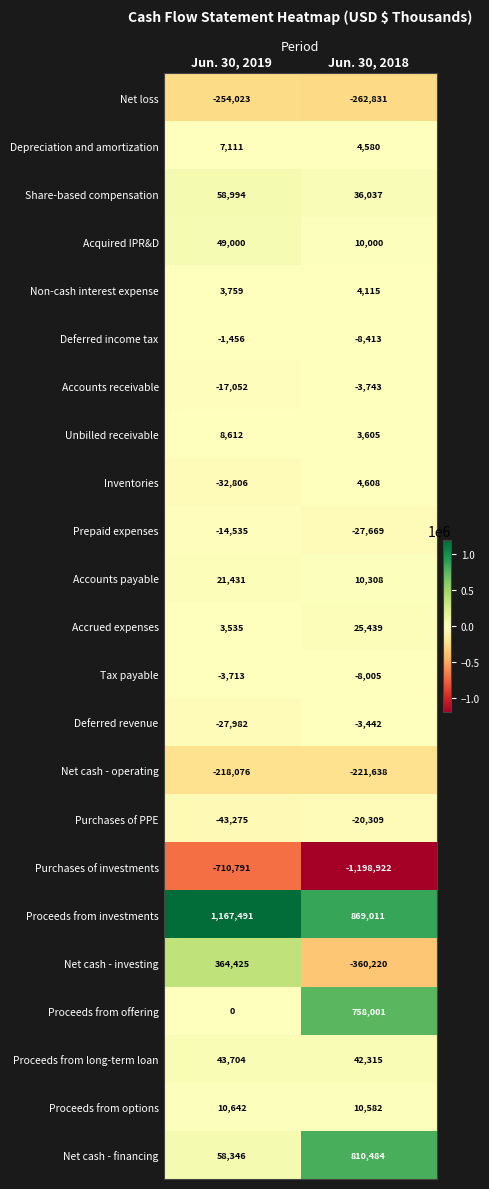

What is the smallest value displayed?

-1198922